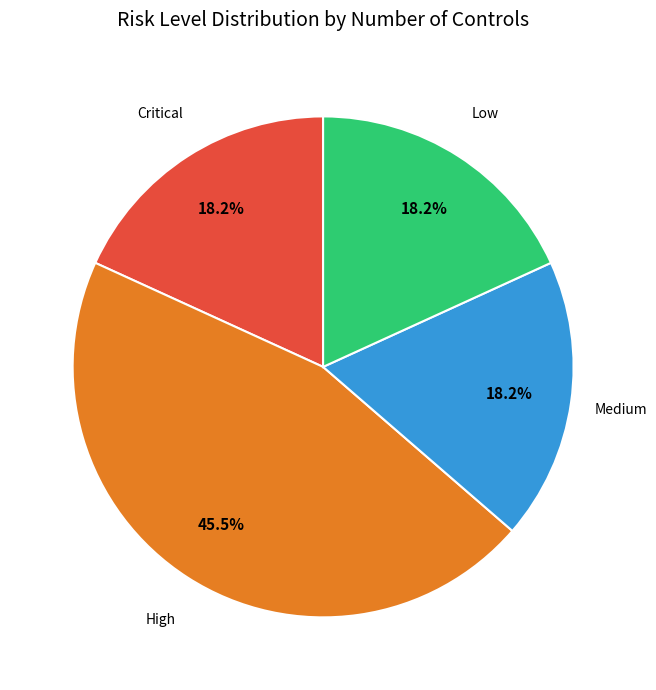

Does any single category account for the majority?

No